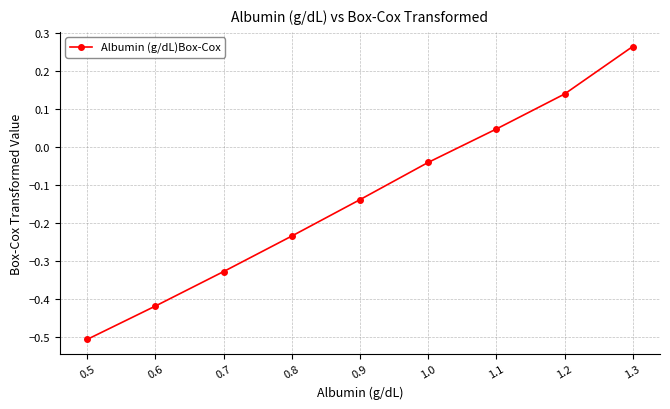

List the labels in order of value, largest first.

1.3, 1.2, 1.1, 1.0, 0.9, 0.8, 0.7, 0.6, 0.5